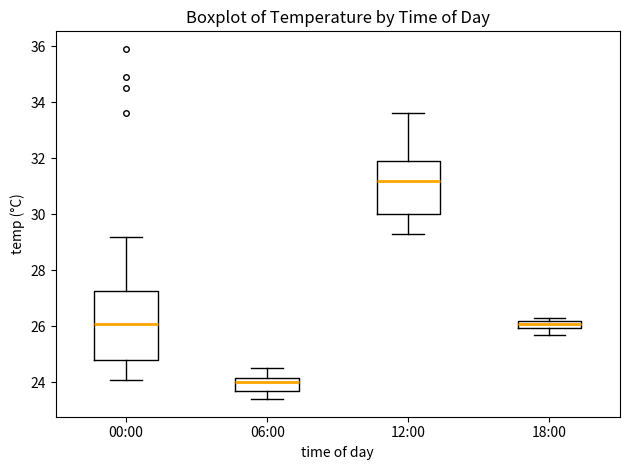

Which box is the tallest, from its lower edge to its upper edge?

00:00